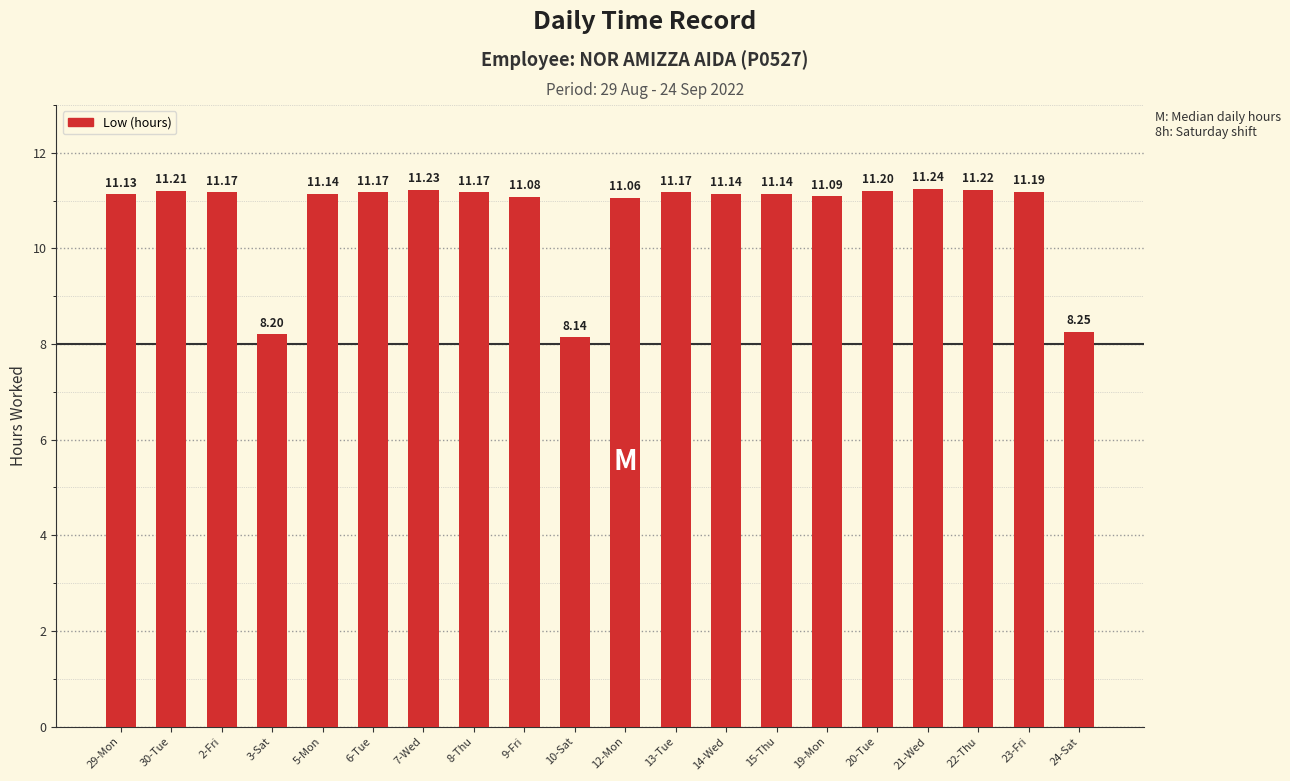

What is the label of the 14th bar from the left?

15-Thu